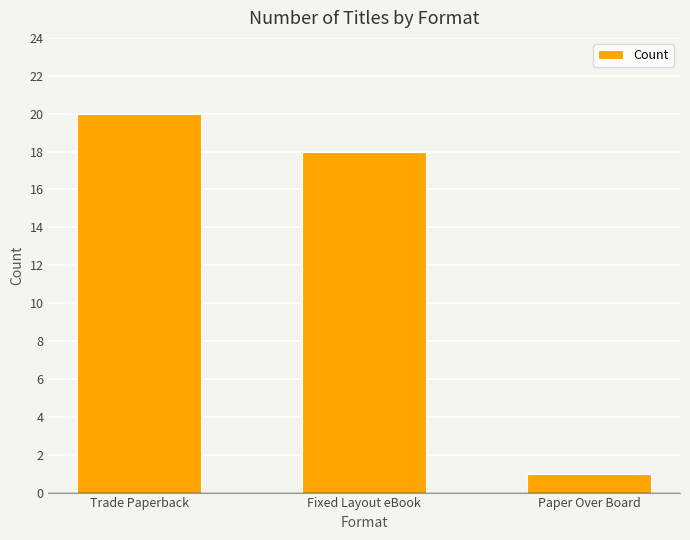

Read the value at Trade Paperback.

20